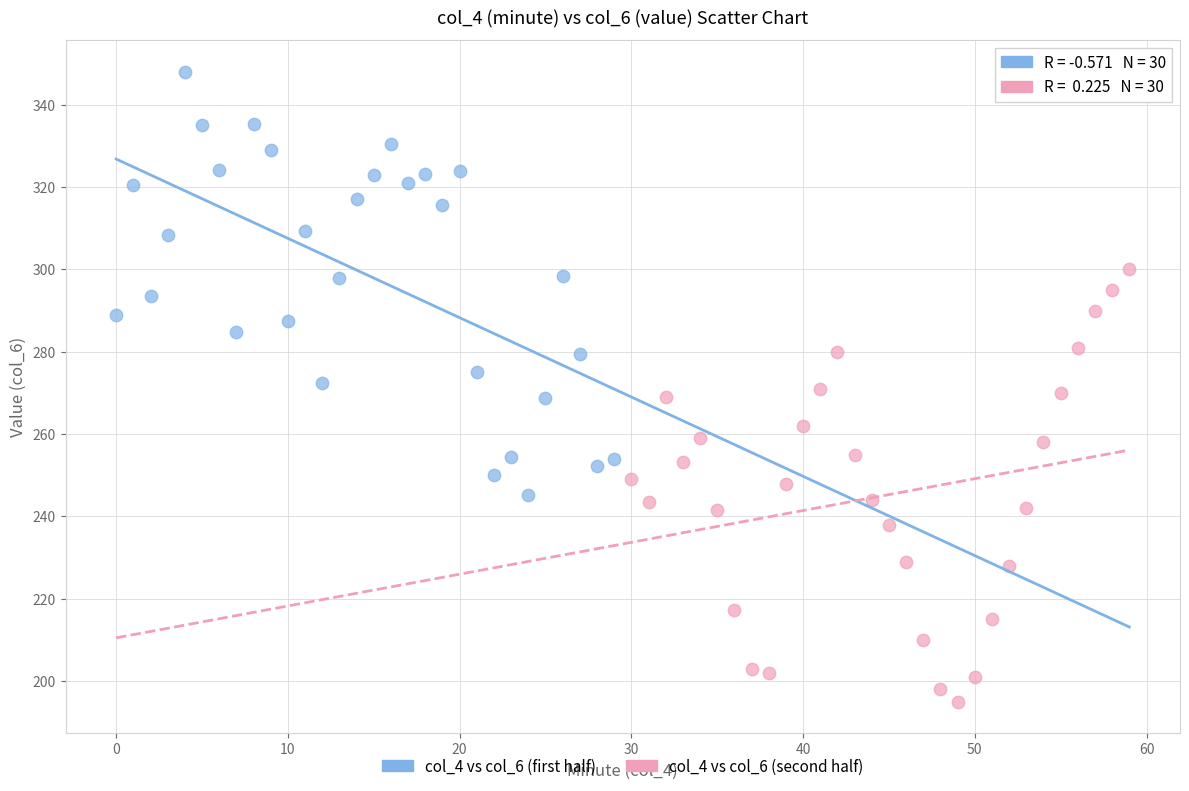

Which series contains the highest Y value?

col_4 vs col_6 (first half)